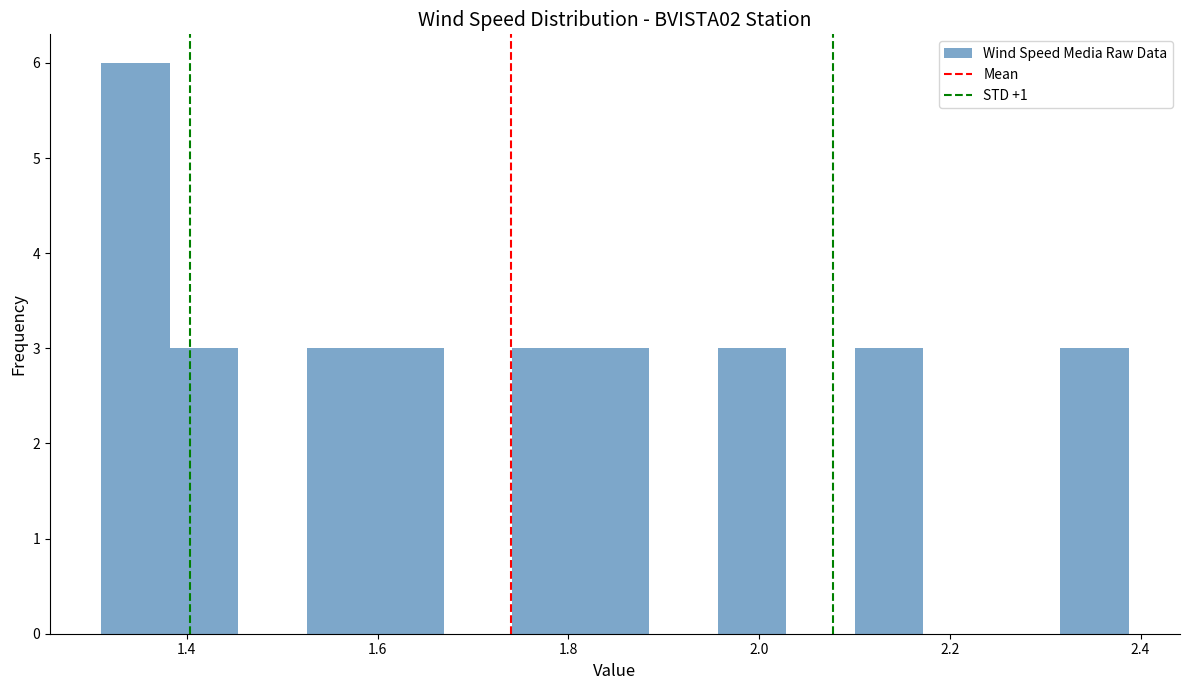

Read against the x-axis, roughly where is the centre of the tallest bar?

1.34